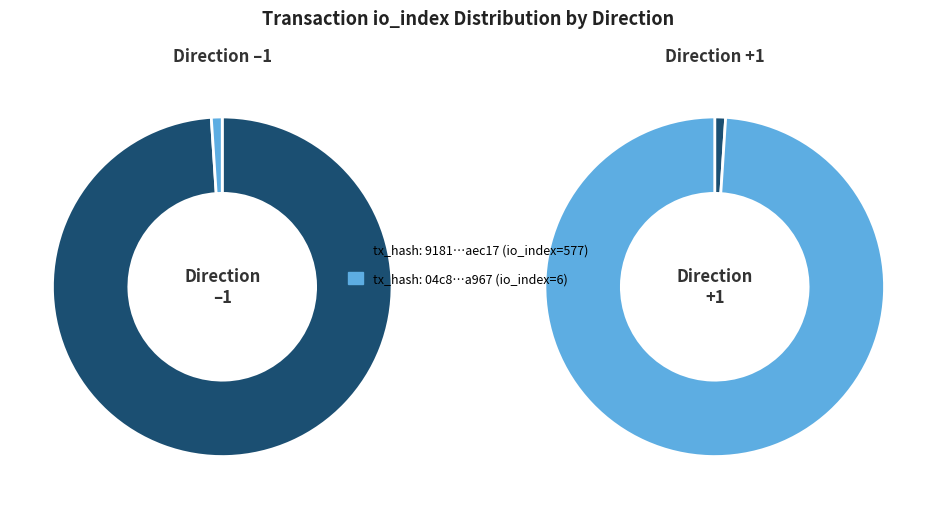

To the nearest percent, what is the average slice percentage?

50%